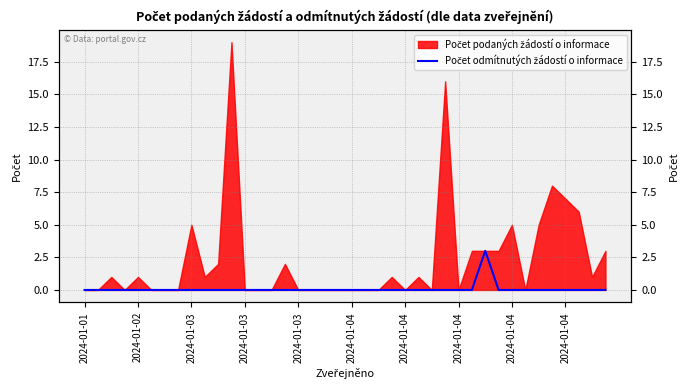

Between 12 and 10, which is larger?

12